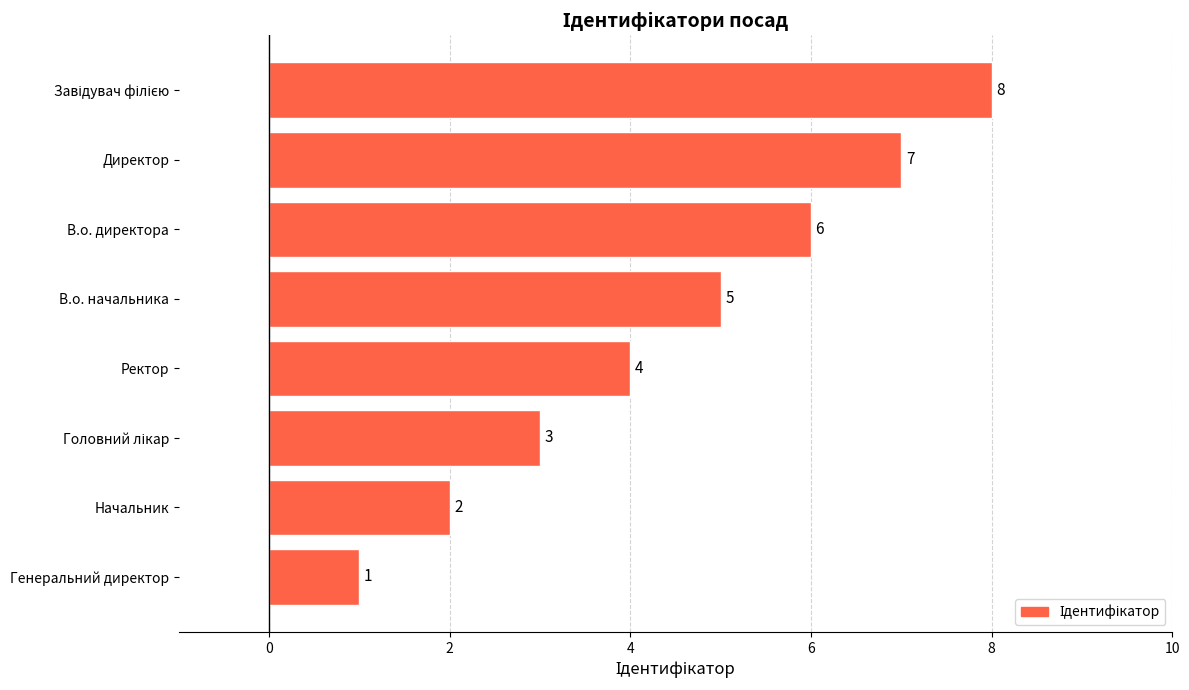

The chart shows a value of 4 at Ректор. True or false?

True